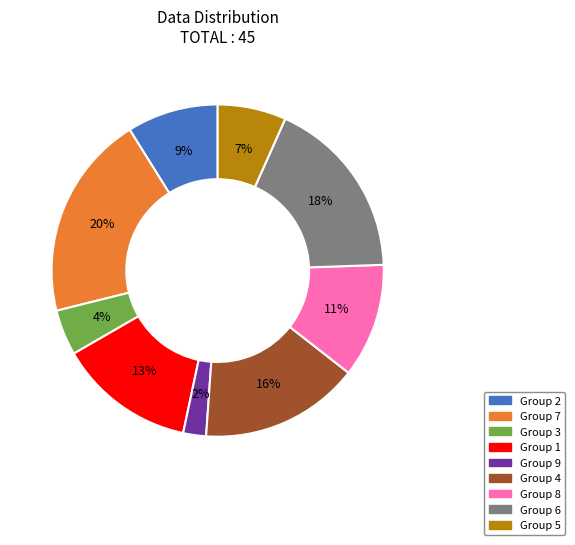

Is there any slice that represents more than half of the pie?

No